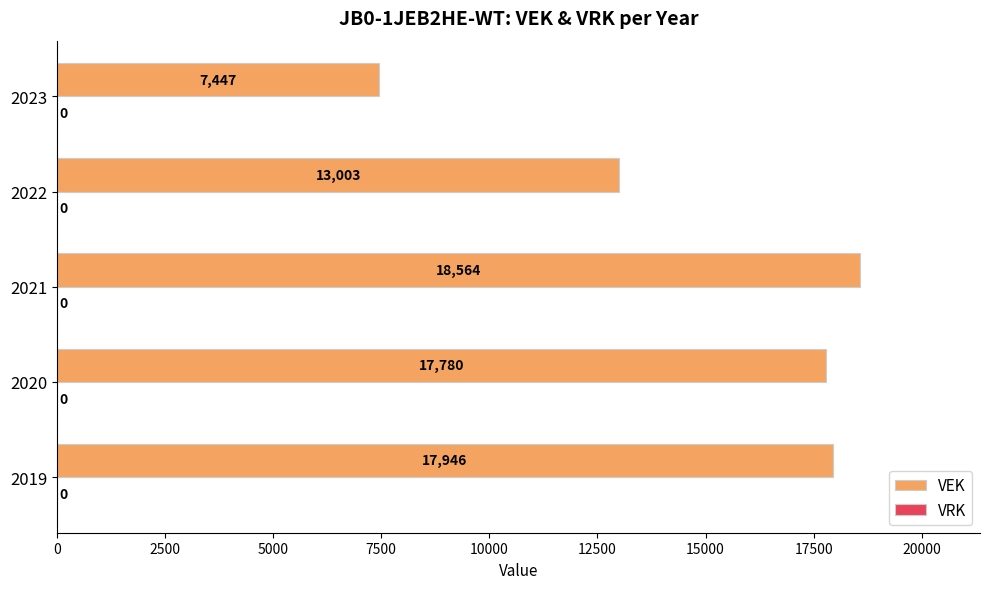

What is the sum of all values?

74740